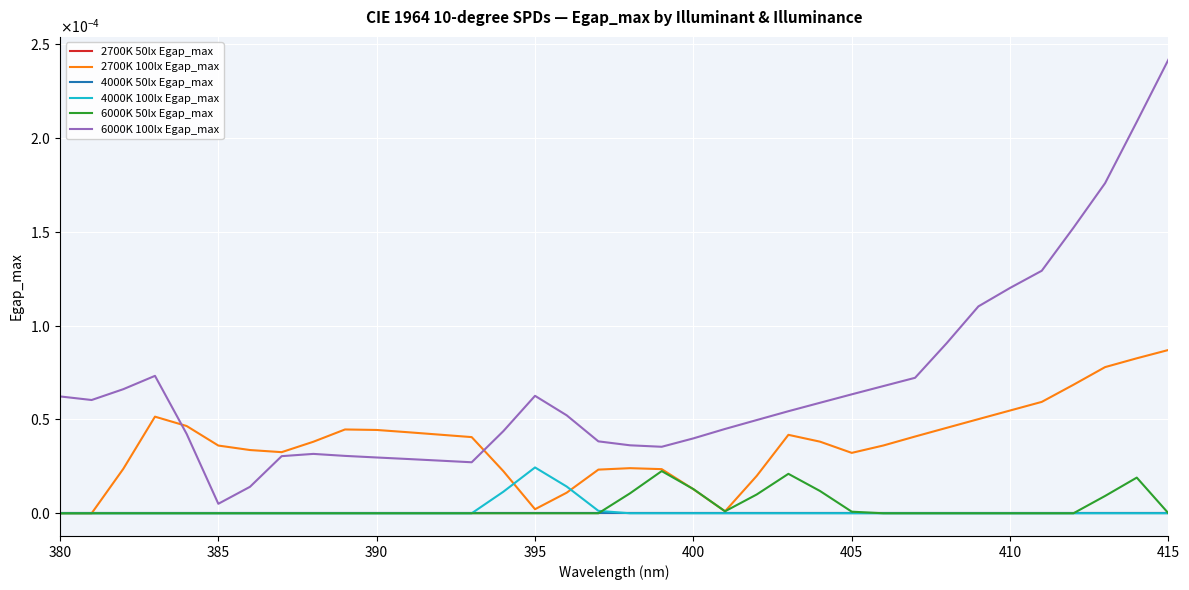

Does the chart display data point markers on the line(s)?

No